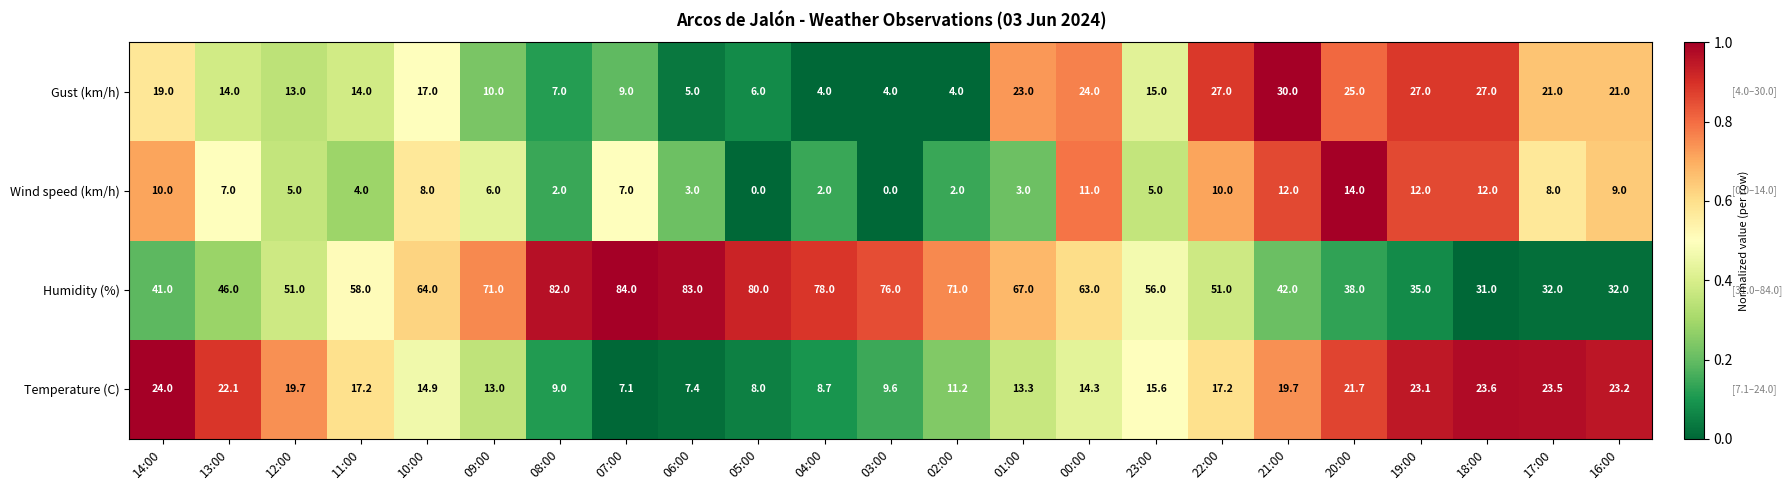

Which series has the largest range (max minus min)?

Humidity (%)